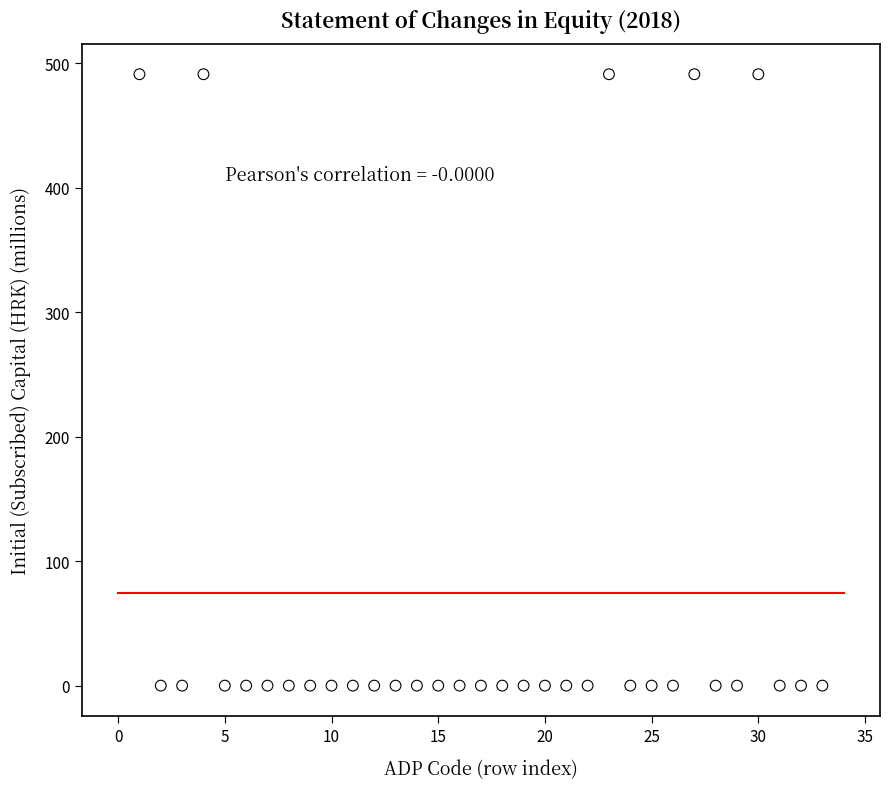

What is the range of Y values (max minus min)?

491.3